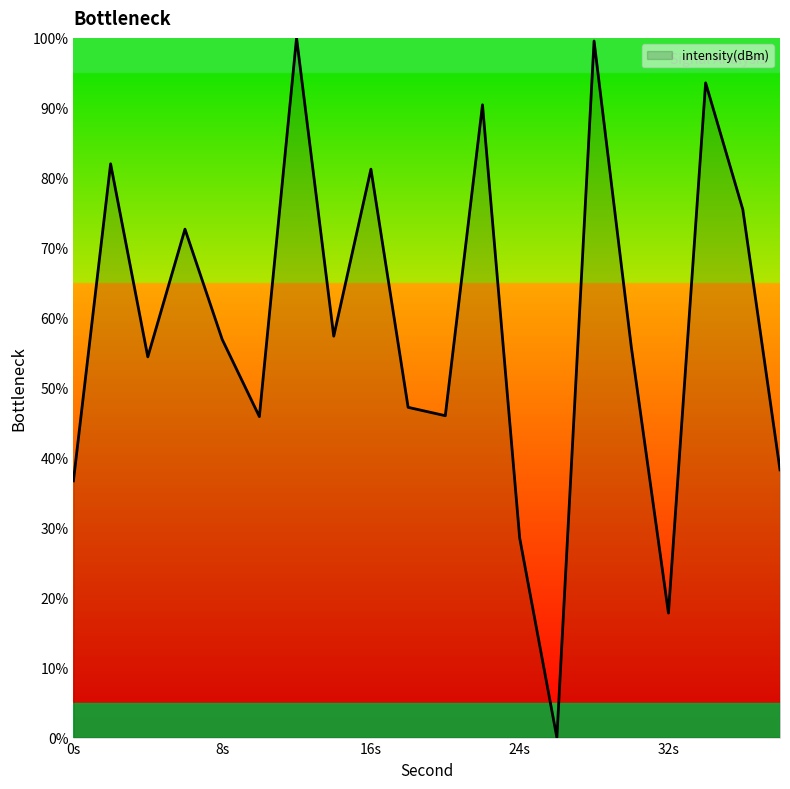

What is the greatest value displayed?

100.0